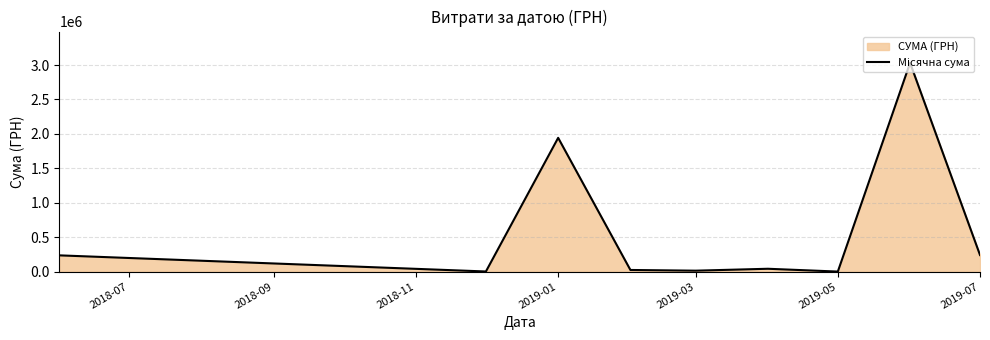

At which label is the value closest to 1516393?

2019-01